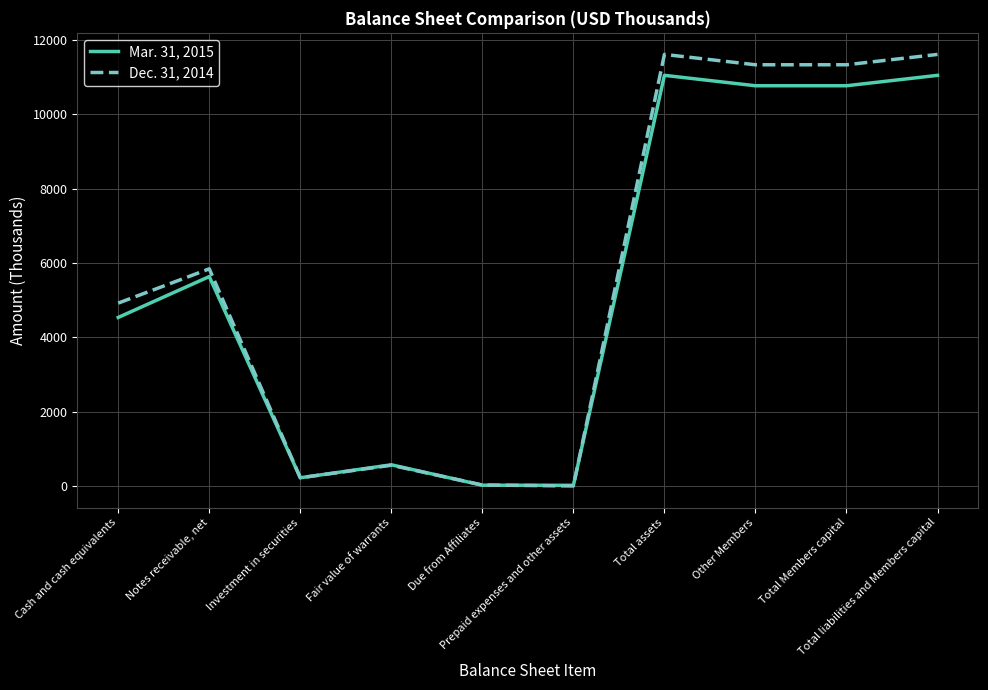

List the series in order of their overall mean, highest first.

Dec. 31, 2014, Mar. 31, 2015